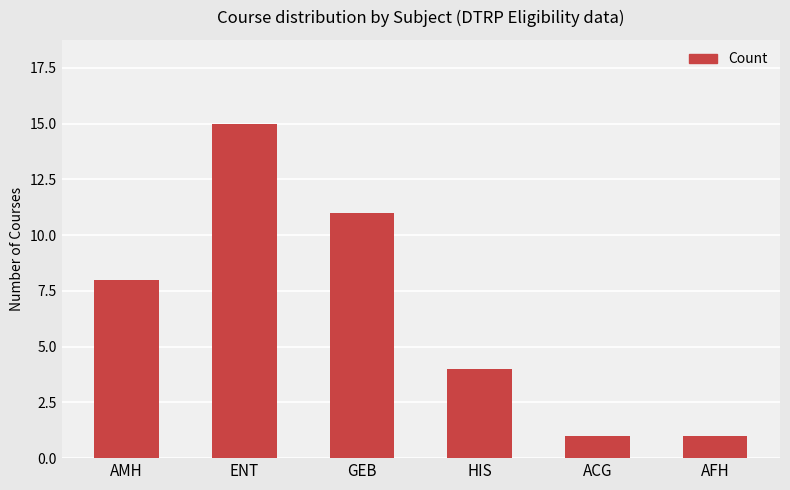

What is the smallest value displayed?

1